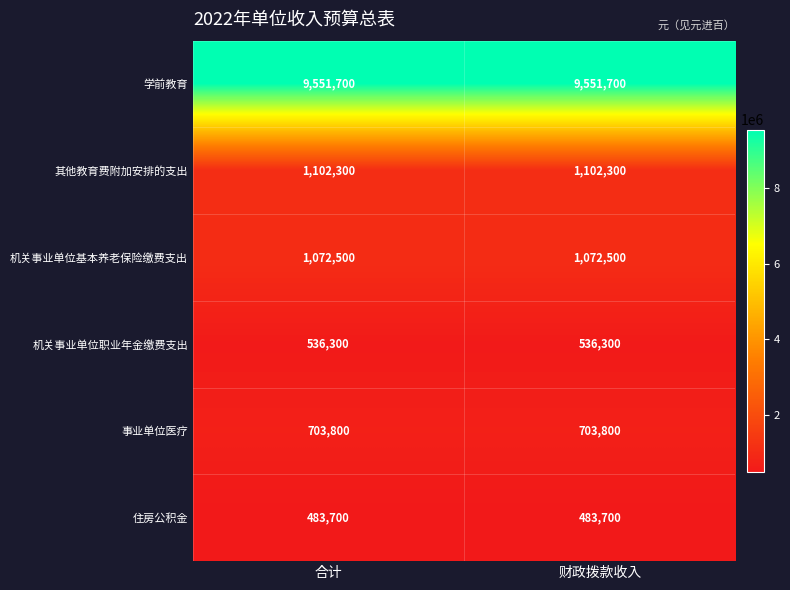

True or false: 其他教育费附加安排的支出 has a value of 1102300 at 财政拨款收入.

True